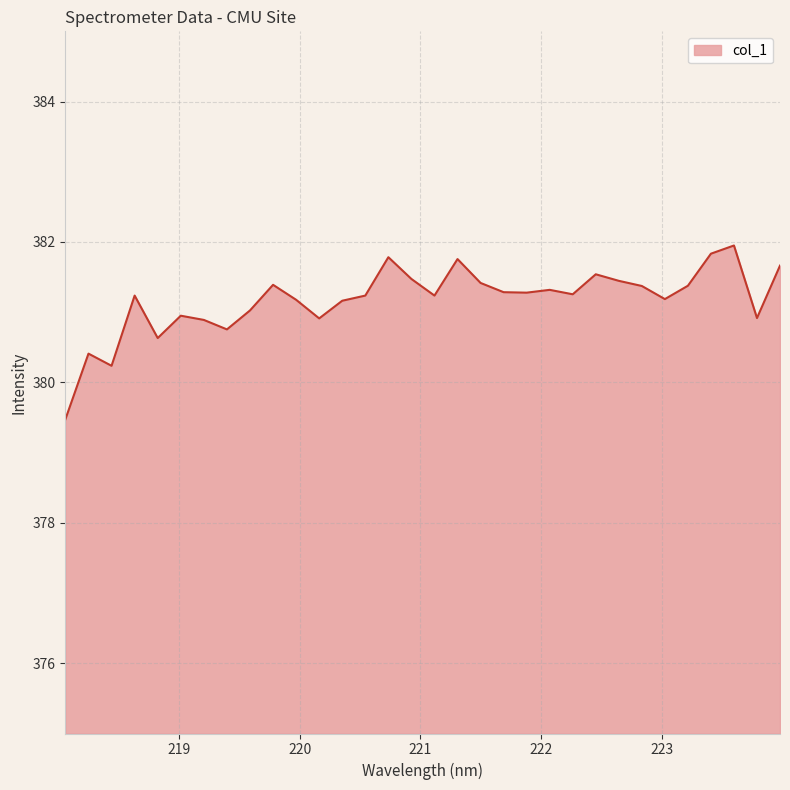

What is the difference between the maximum and minimum values?

2.5